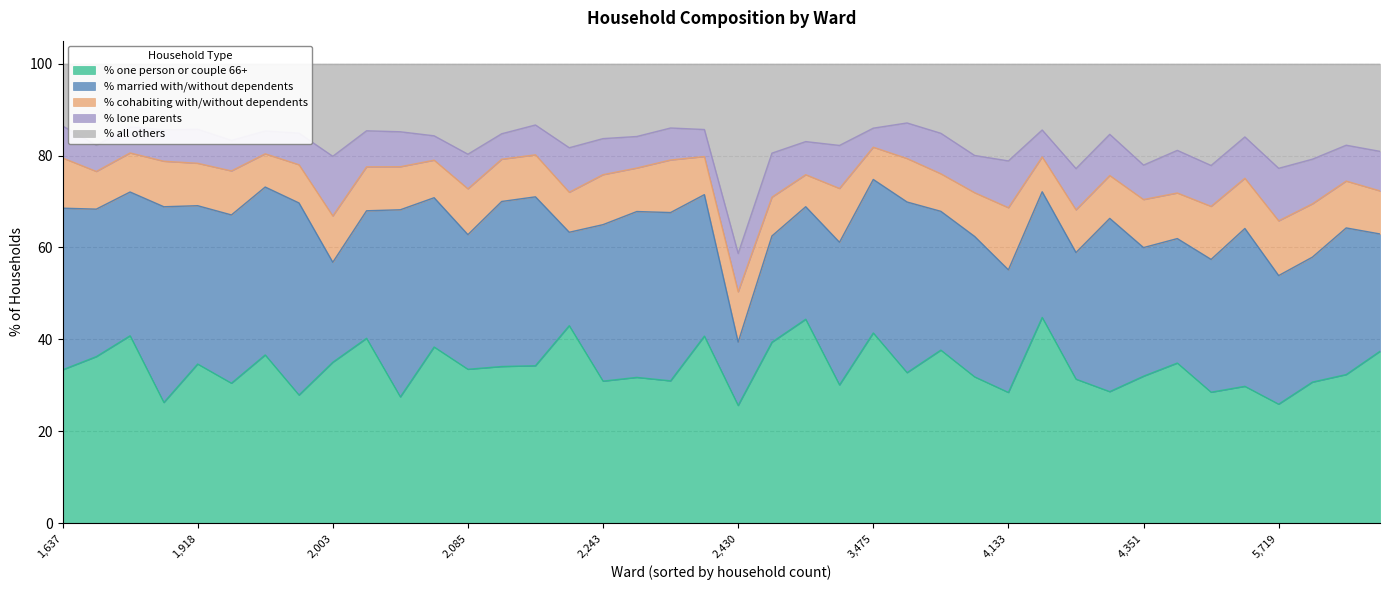

Is it true that % one person or couple 66+ equals 14.3 at 2,430?

False